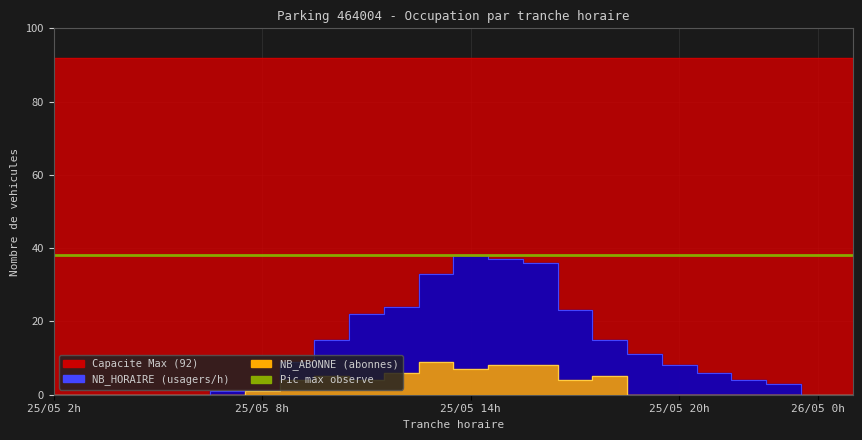

True or false: NB_HORAIRE and NB_ABONNE intersect in this chart.

False